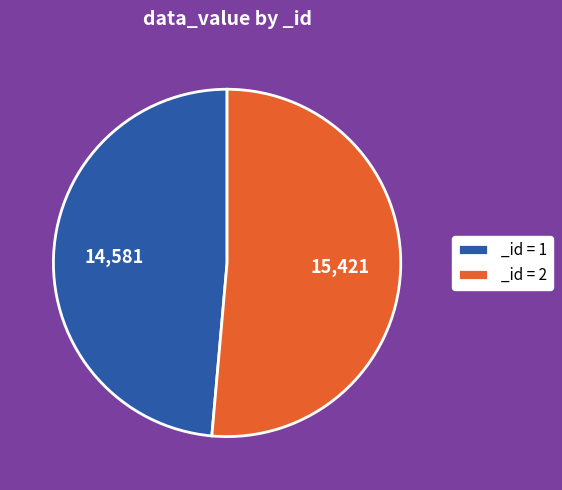

Is _id = 1 the majority of the pie?

No